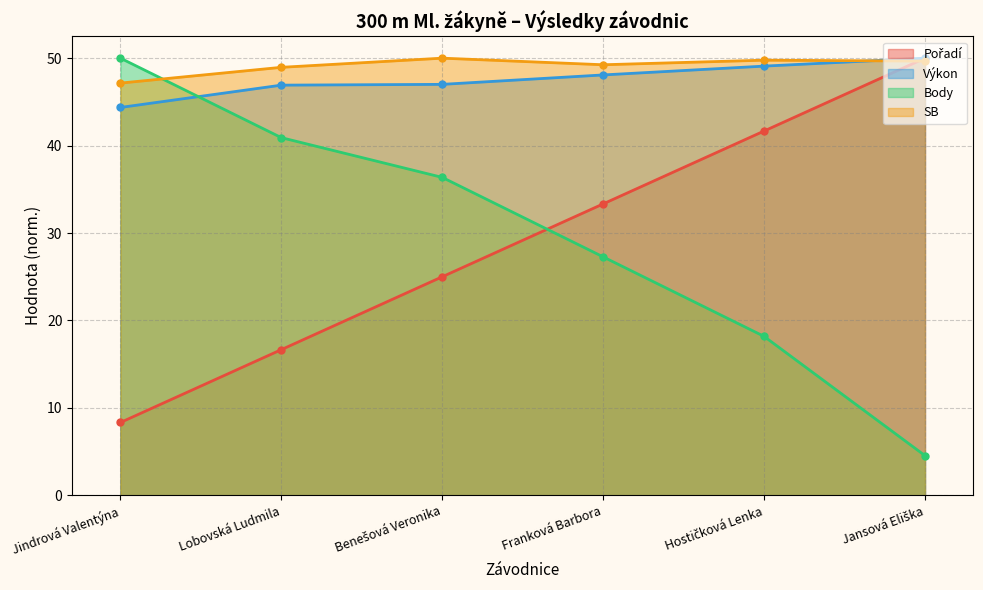

What is the difference between the highest and lowest values at Hostičková Lenka?

31.6